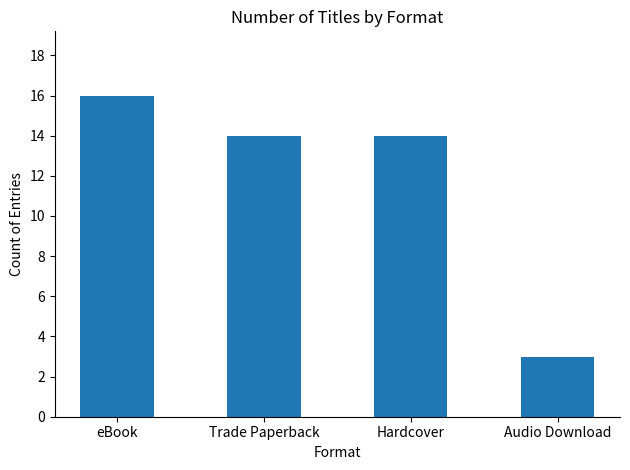

At which category does the chart reach its minimum across all series?

Audio Download